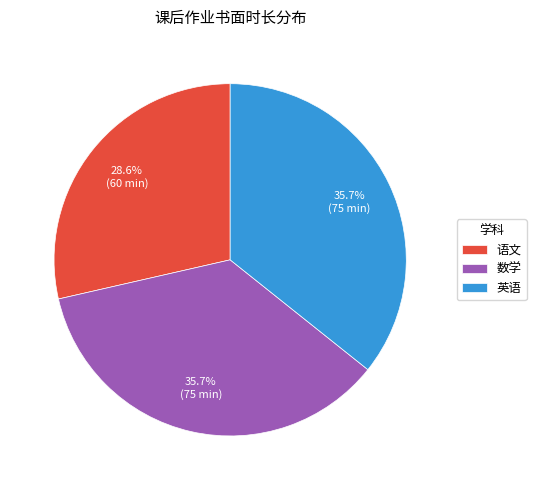

To the nearest percent, what percentage of the pie is 数学?

36%